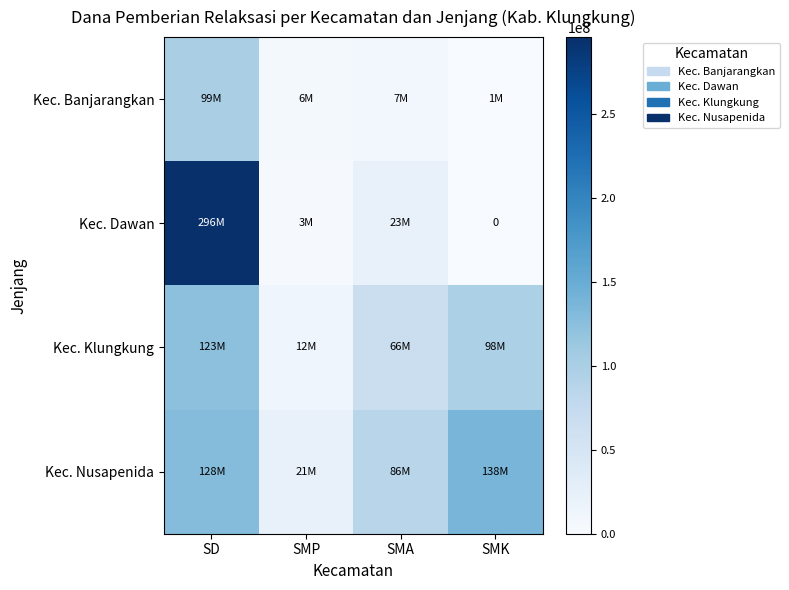

How many values in the Kec. Klungkung series are below 97500000?

2